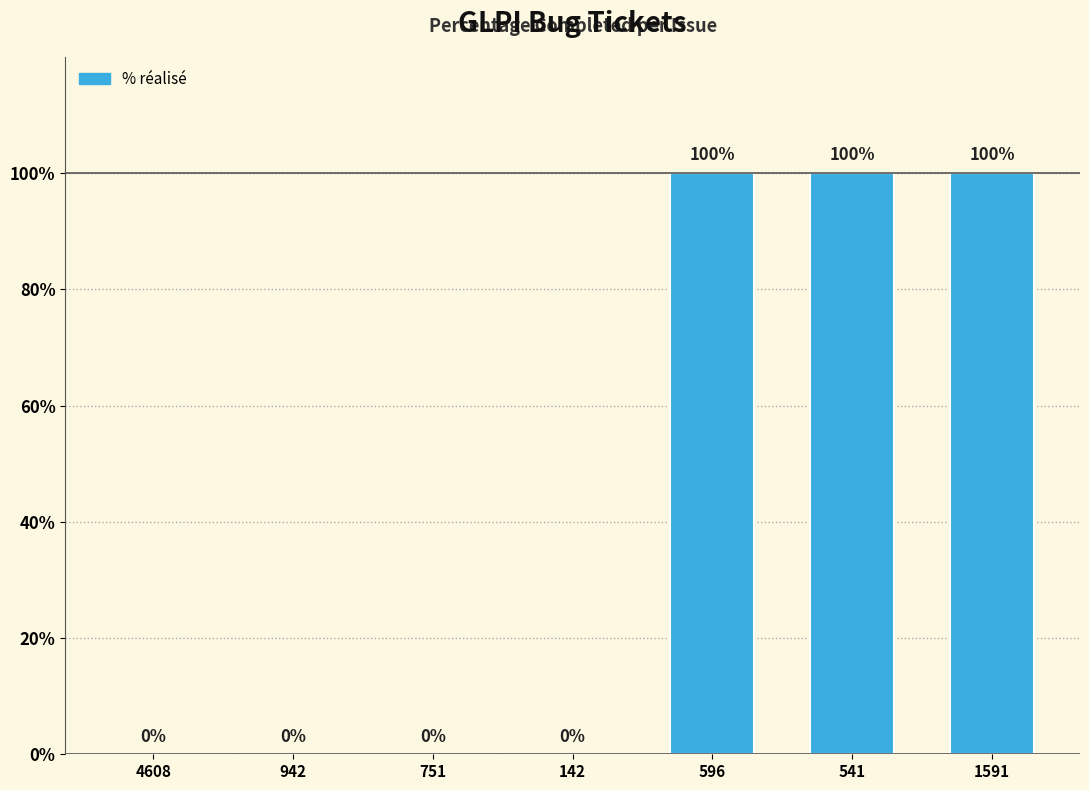

How many values are between 0 and 100?

7